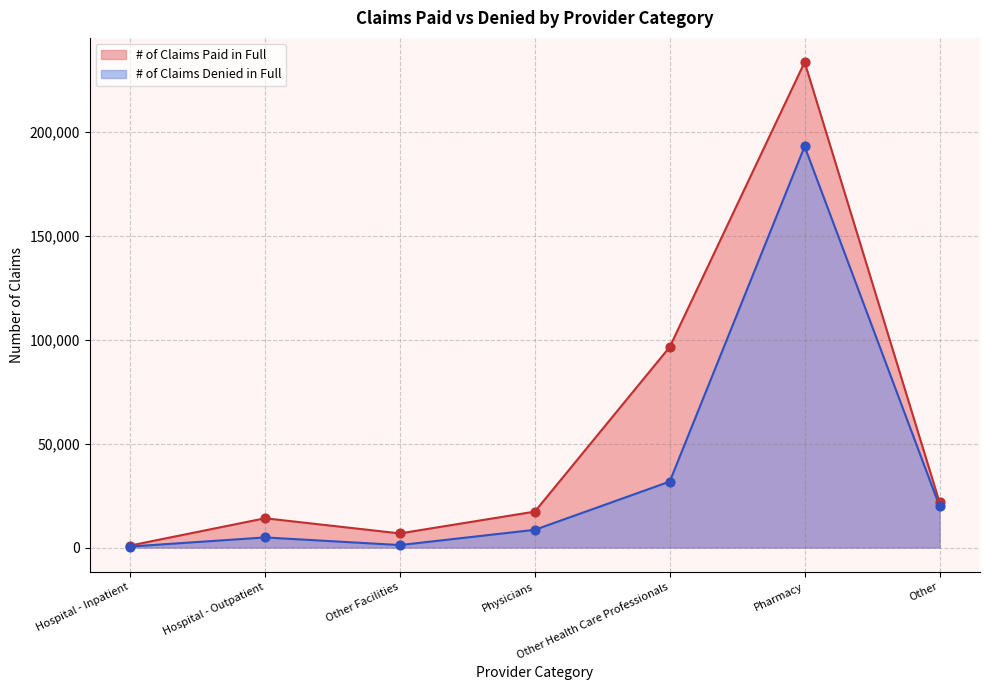

Is the value of # of Claims Denied in Full at Other Health Care Professionals greater than the value of # of Claims Paid in Full at Hospital - Outpatient?

Yes